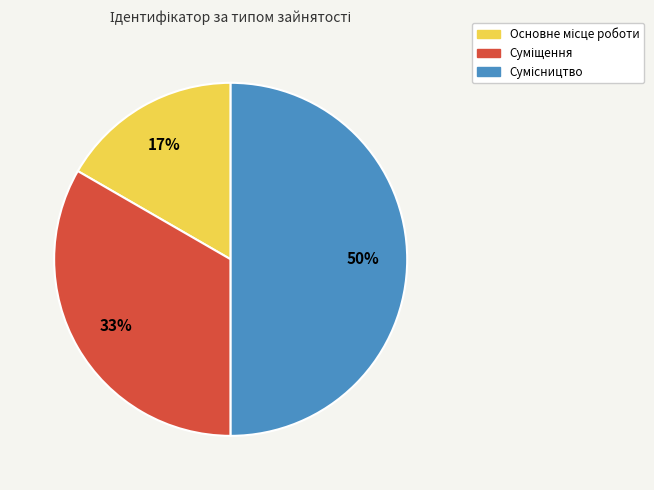

True or false: Сумісництво accounts for 50% of the total.

True